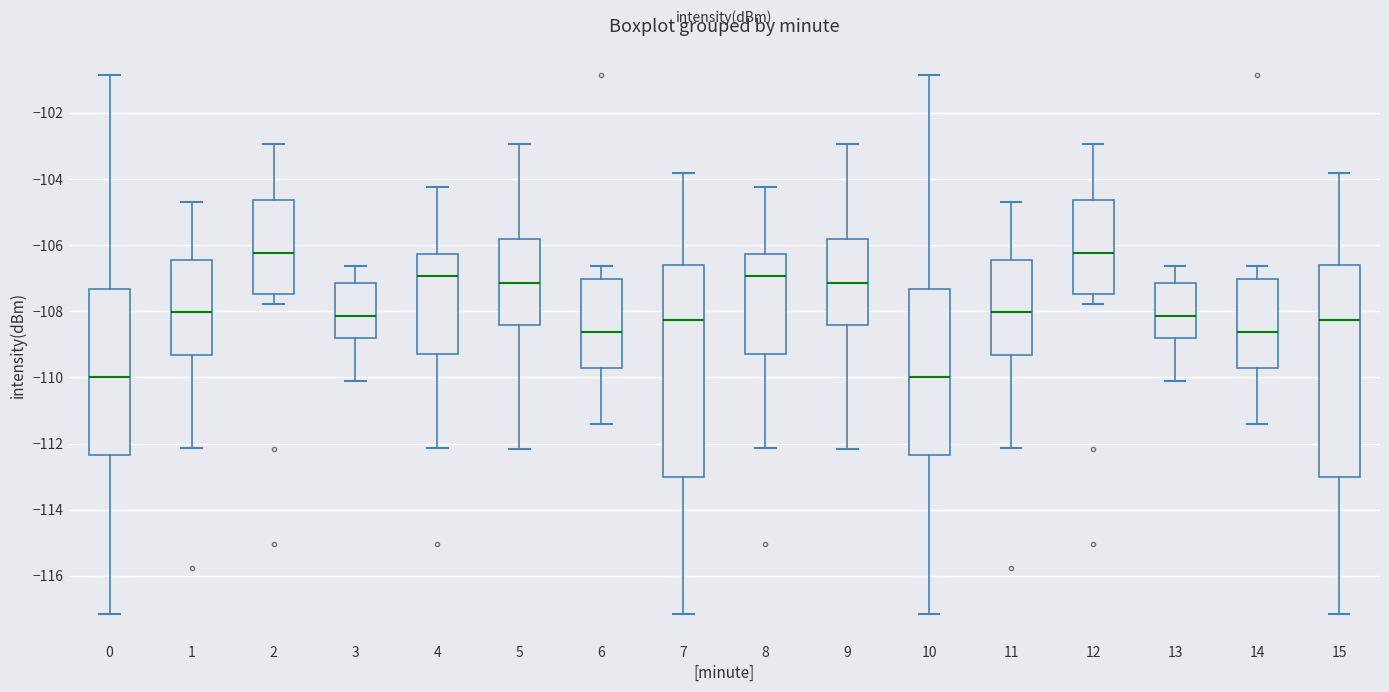

Where does the upper whisker of the box at x = 4 end on the y-axis? The values are not printed on the chart, so give them approximately, as read against the axis.

-104.2